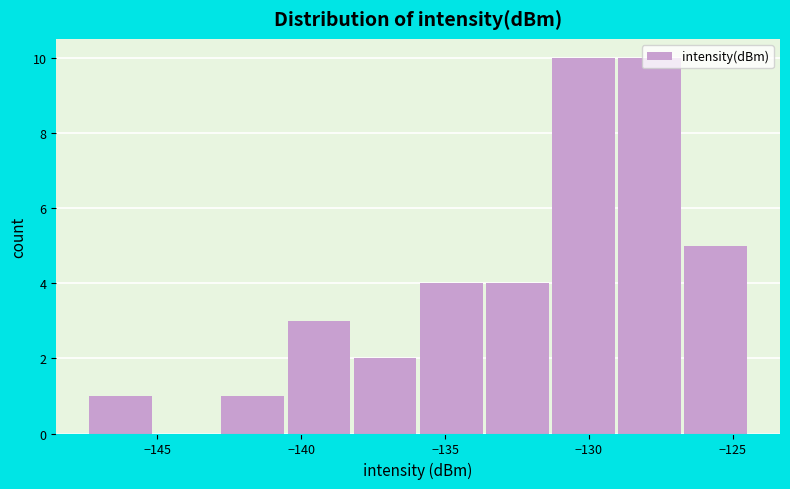

What is the height of the bar covering -126.5 to -124.5 on the x-axis? Neither the bar edges nor the heights are printed on the chart, so give them approximately, as read against the axes.

5